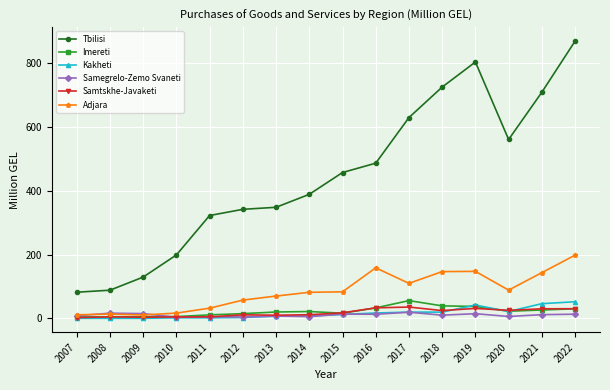

True or false: Kakheti and Tbilisi cross at least once.

False